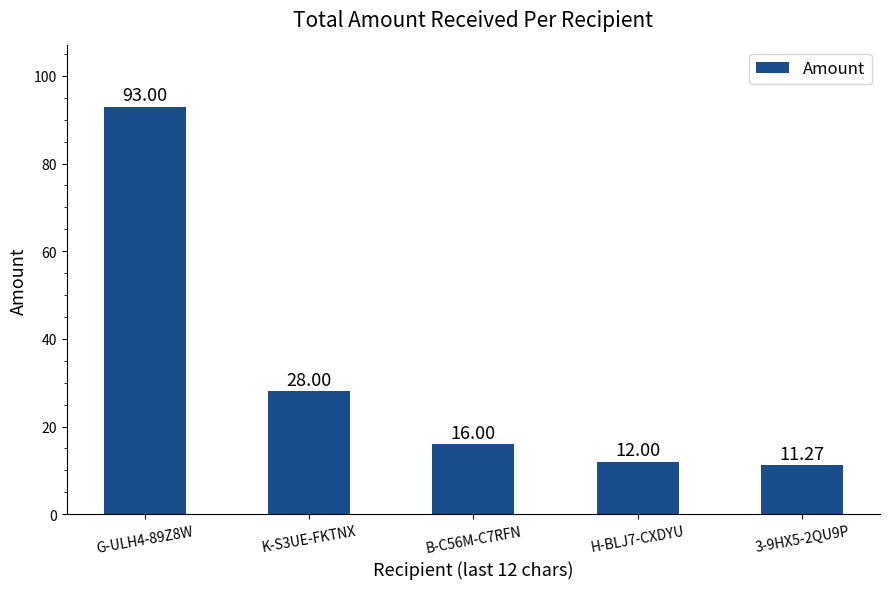

Are the bars horizontal?

No